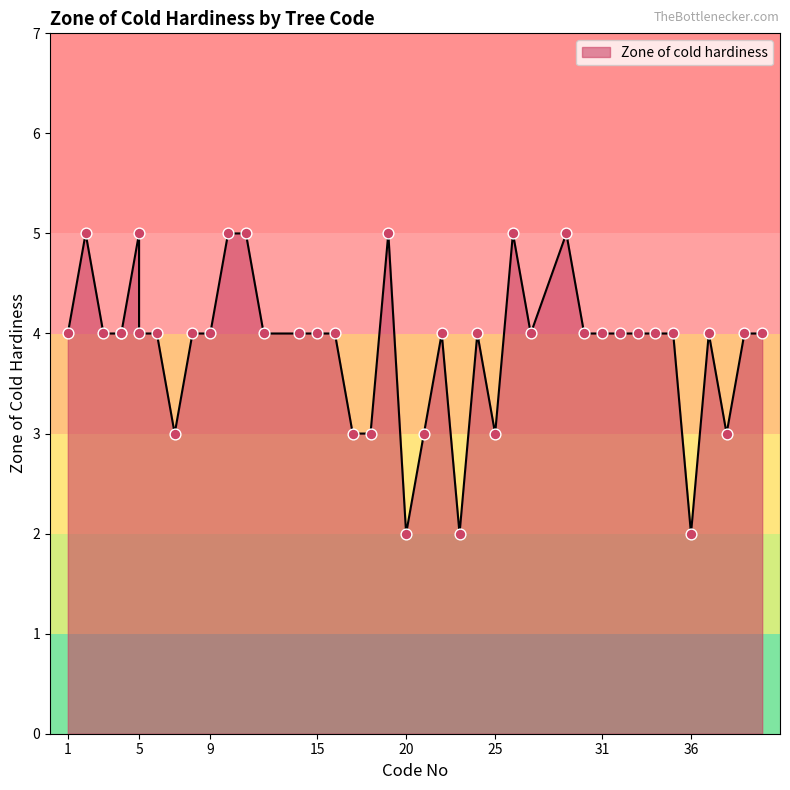

What is the ratio of the value at 14 to the value at 2?

0.8